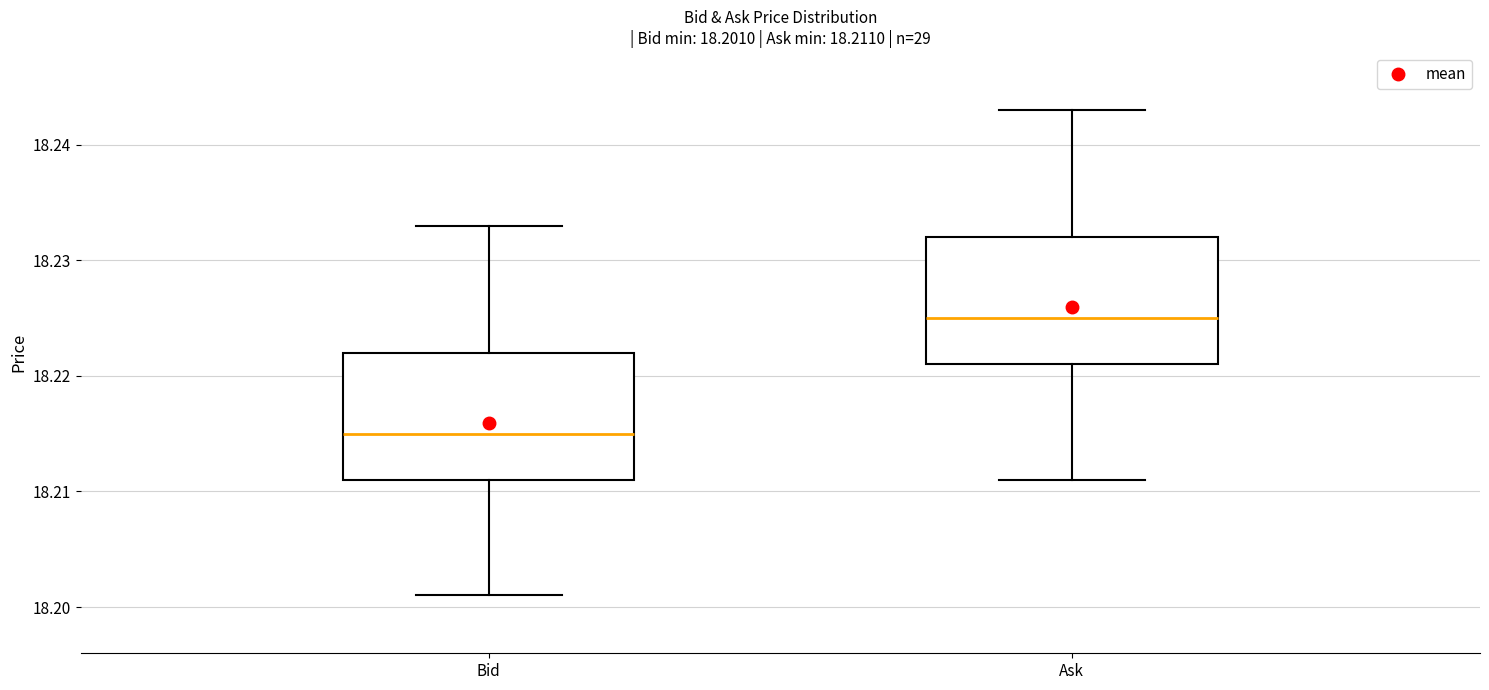

Which box's median line is the lowest?

Bid